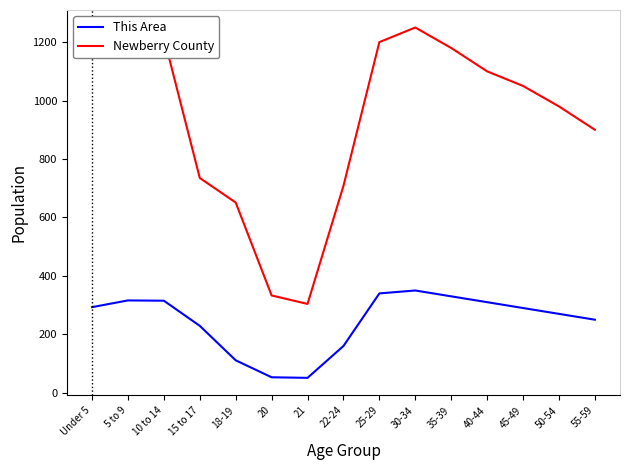

True or false: This Area has more than 0 interior local peaks.

True